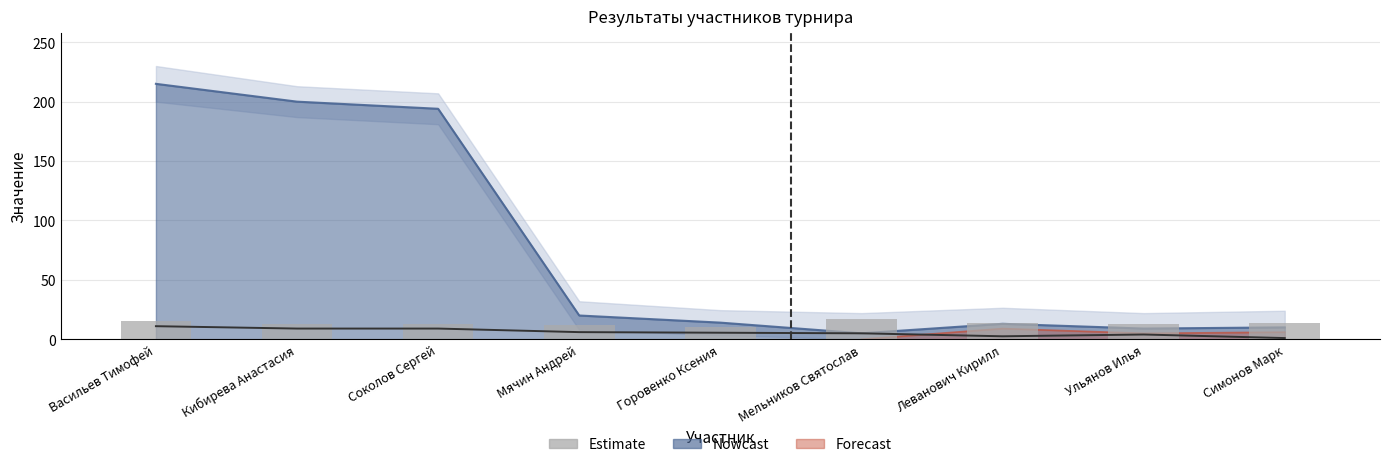

Rank the categories by value from lowest to highest.

Горовенко Ксения, Мячин Андрей, Кибирева Анастасия, Соколов Сергей, Ульянов Илья, Леванович Кирилл, Симонов Марк, Васильев Тимофей, Мельников Святослав